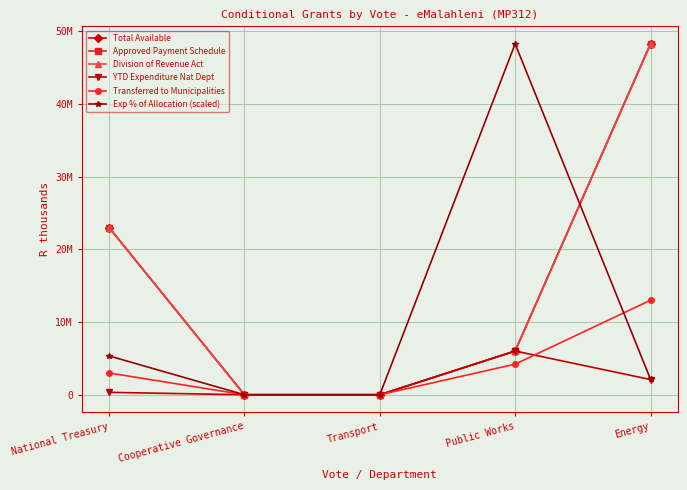

Does the chart have visible grid lines?

Yes